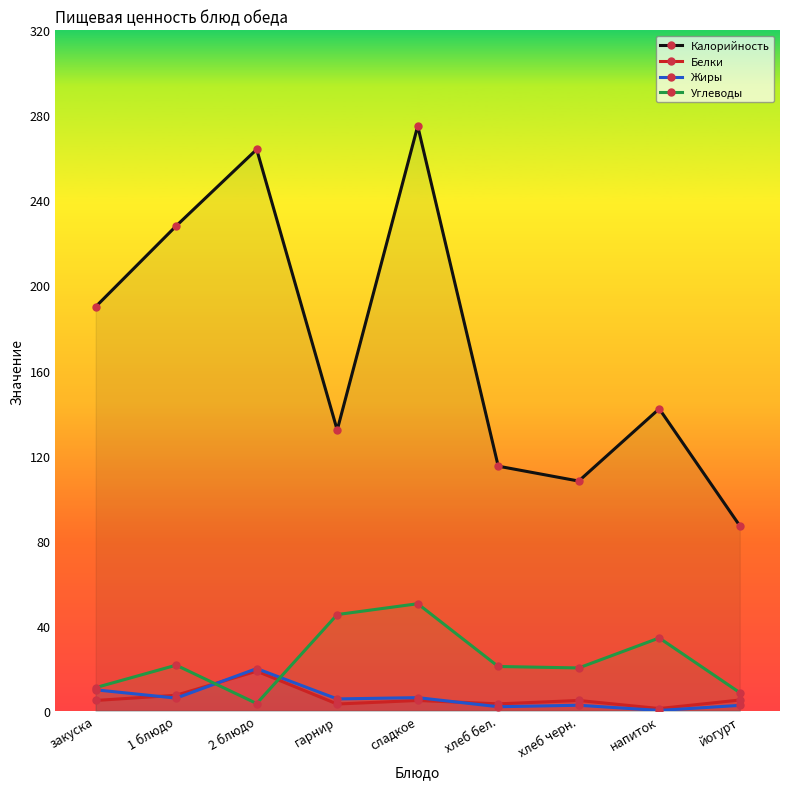

What is the value of the Углеводы point at the 2nd from the left?

21.4